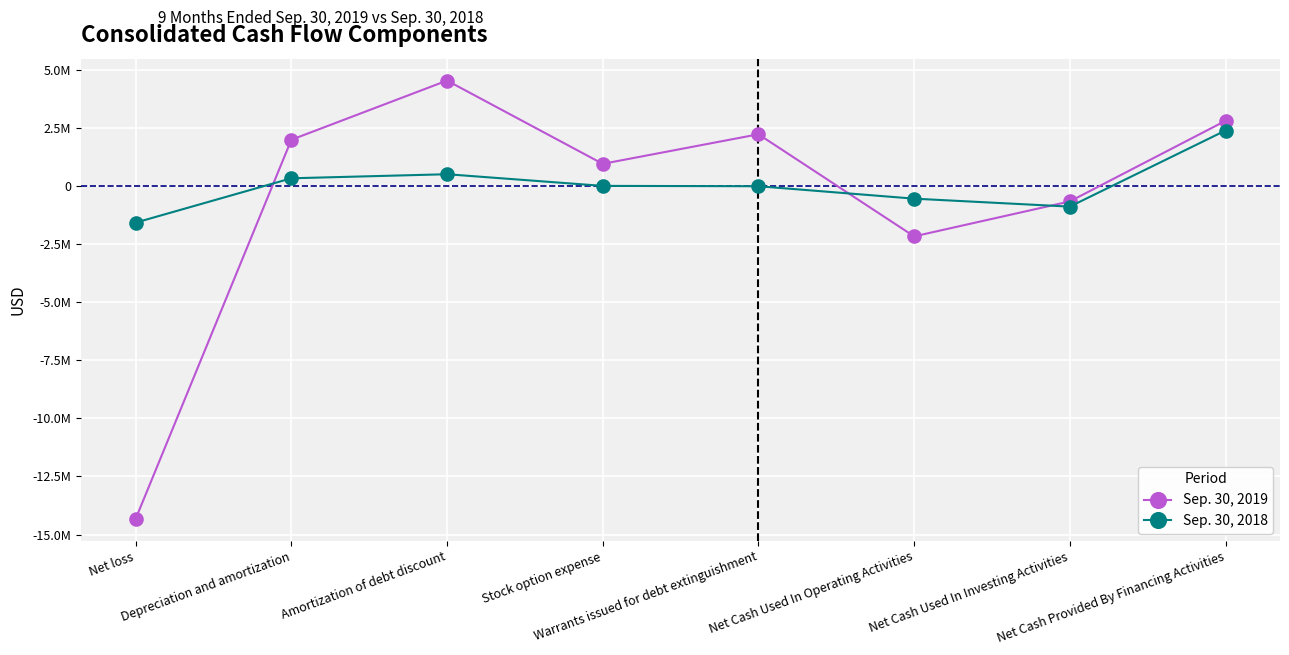

True or false: Sep. 30, 2018 has a value of 748462 at Amortization of debt discount.

False